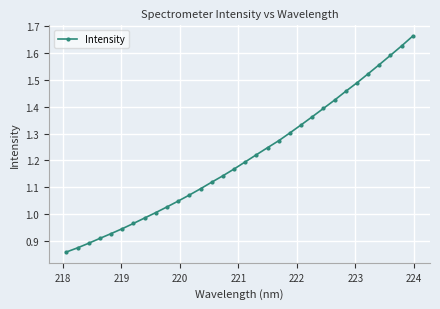

What is the difference between the second highest and minimum values?

0.8